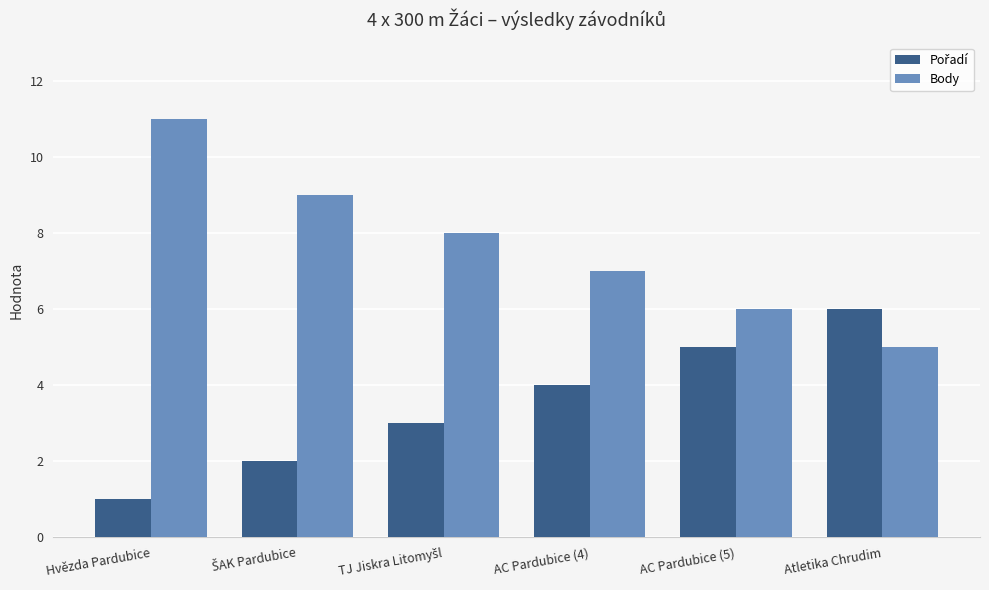

At which category is the sum across all series the highest?

Hvězda Pardubice